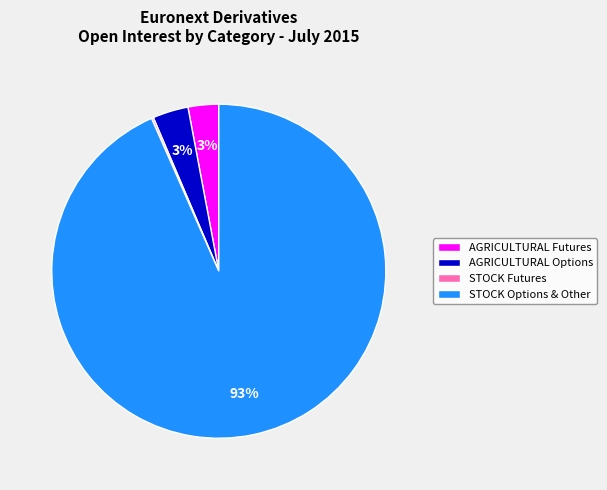

What is the majority slice?

STOCK Options & Other